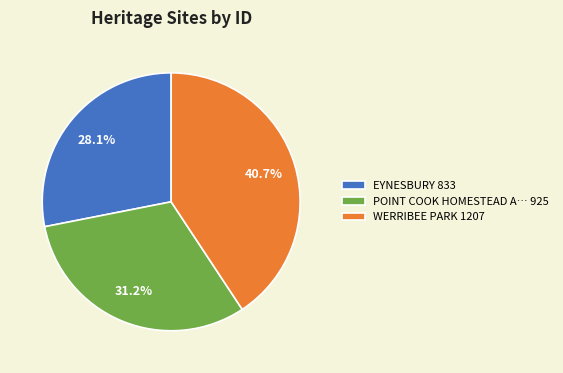

Which slice is the smallest?

EYNESBURY 833